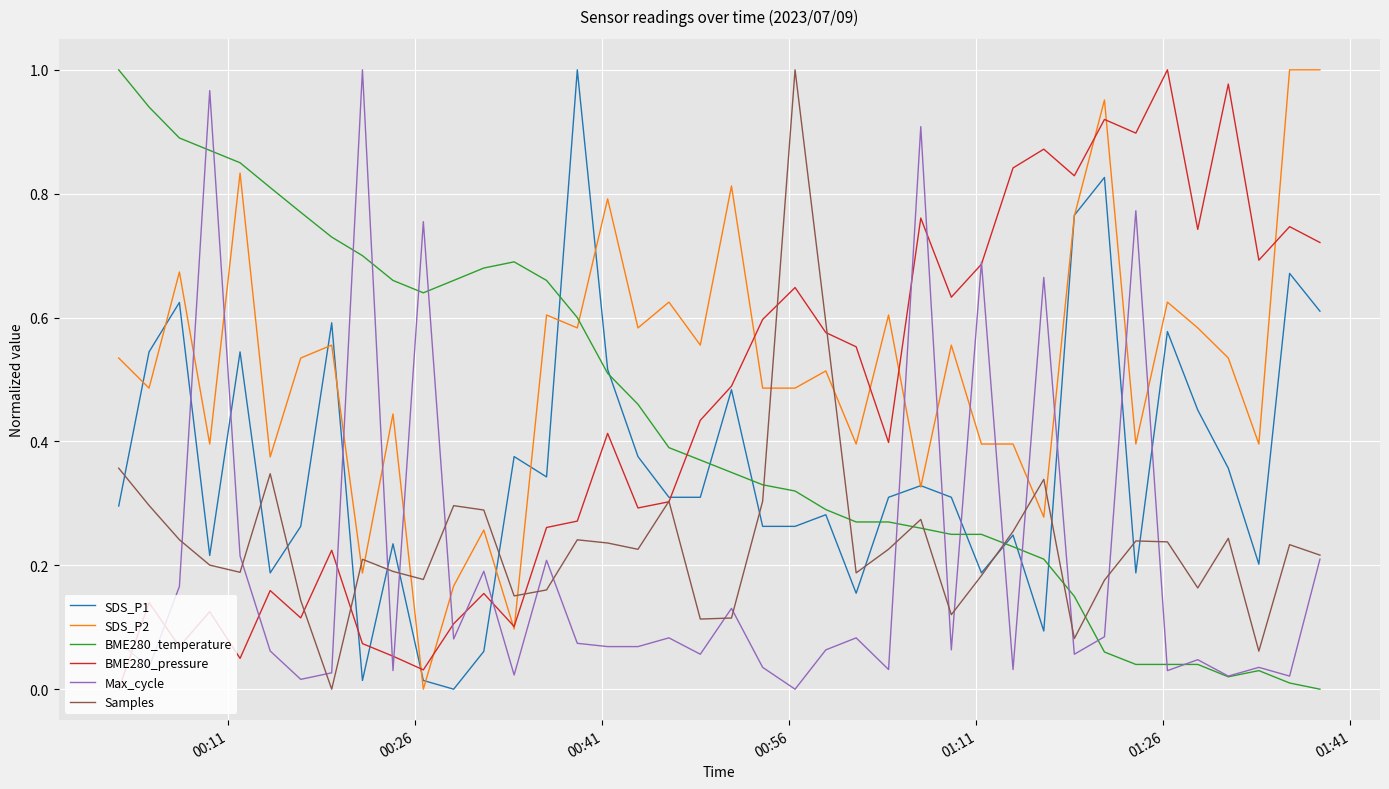

Which series has the largest total across all categories?

SDS_P2